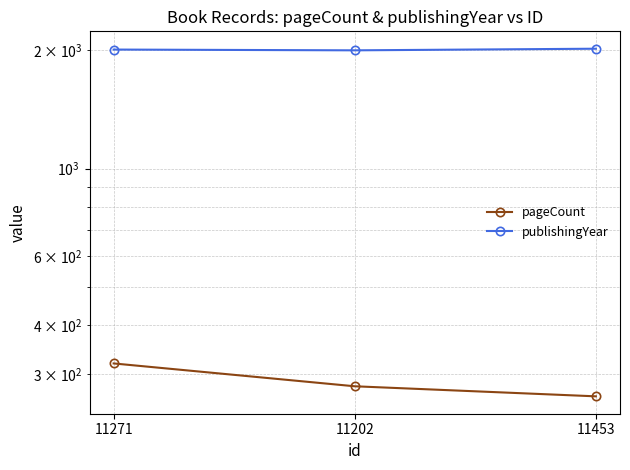

Where is publishingYear nearest to the value 2005?

11271